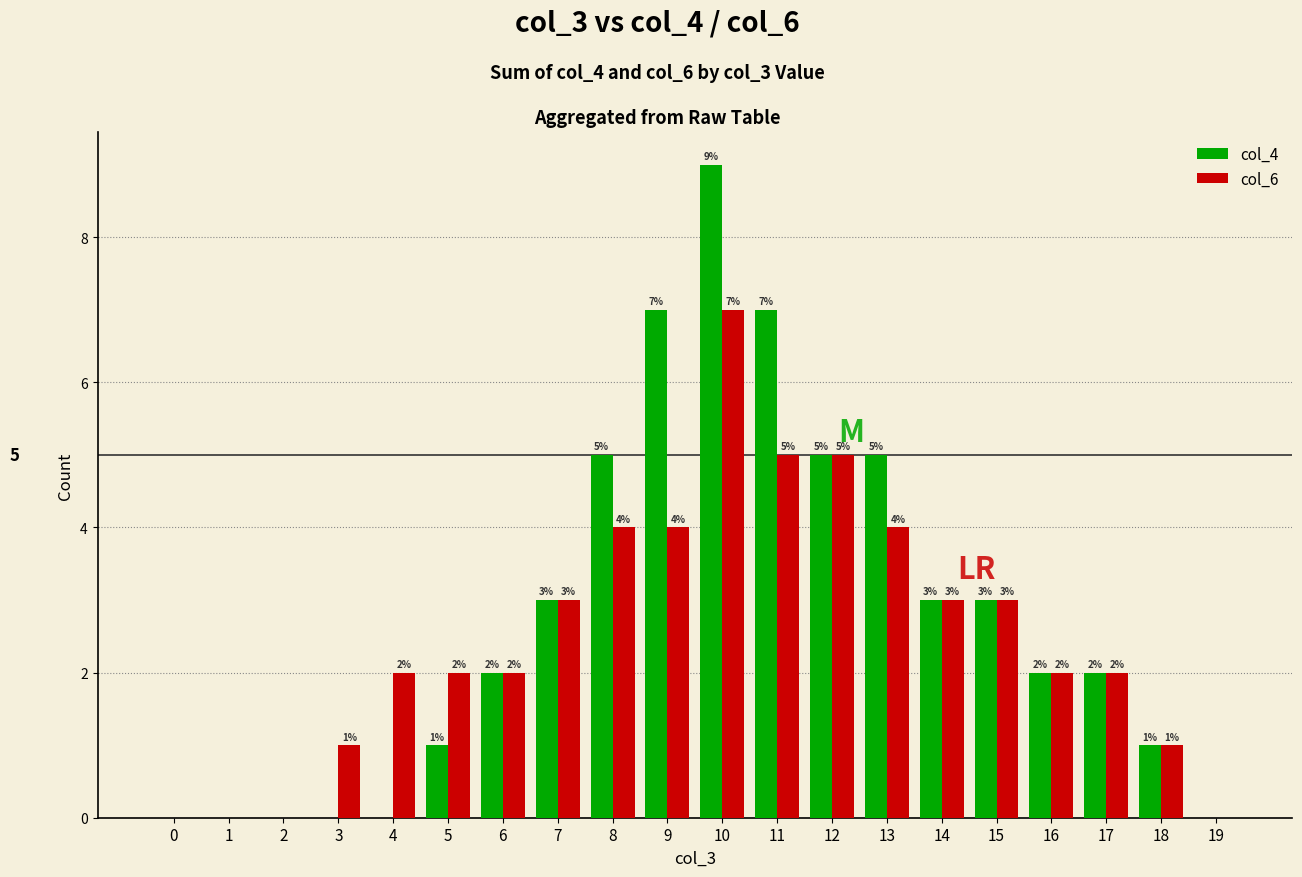

What is the sum of the col_6 values at 0 and 7?

3